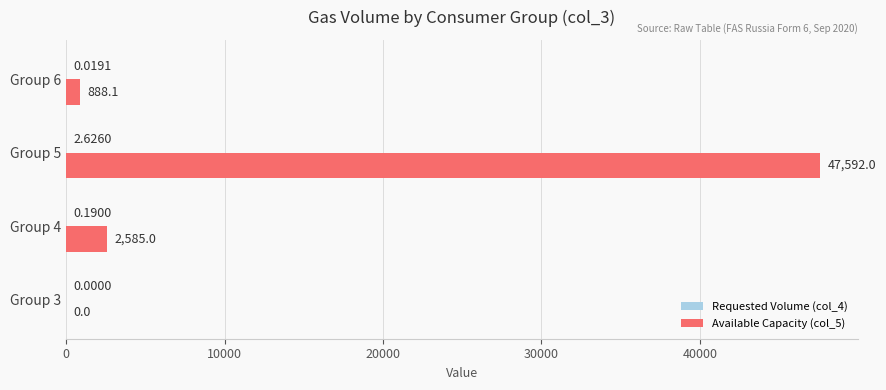

What is the sum of the Available Capacity (col_5) values at Group 3 and Group 4?

2585.0